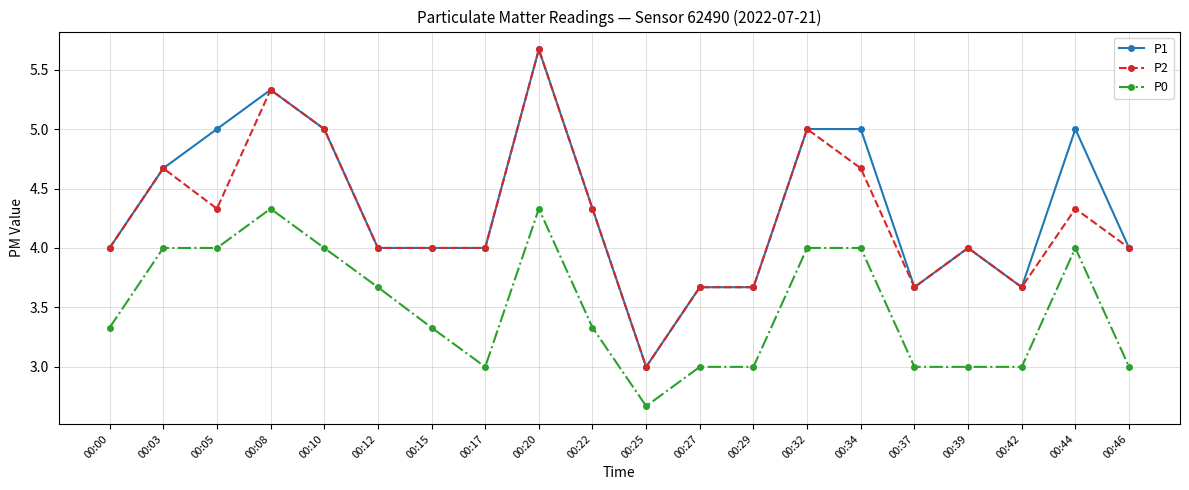

True or false: P1 has more than 2 interior local peaks.

True